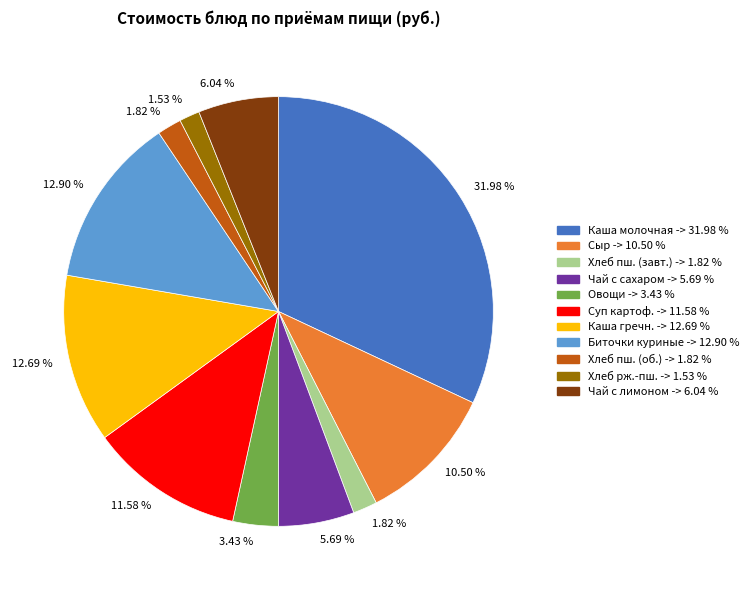

Does any single category account for the majority?

No